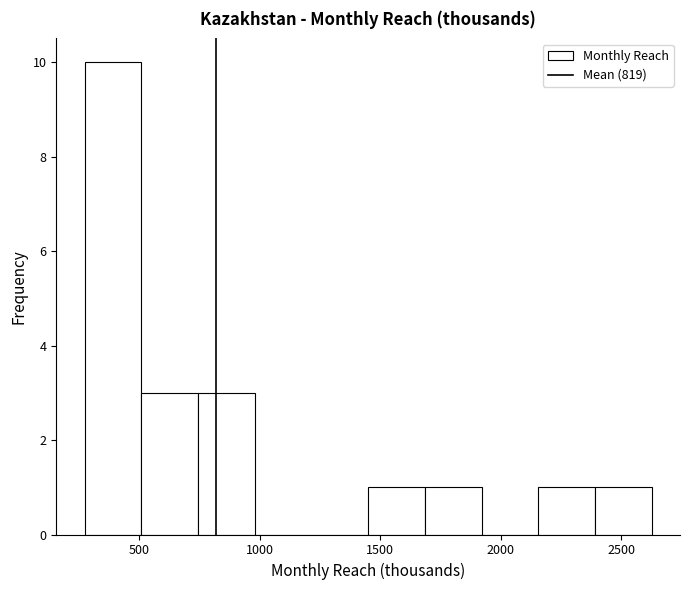

Reading left to right, transcribe this chart: for each bar, give the range it covers on the x-axis and its height. Neither the bar edges nor the heights are printed on the chart, so give them approximately, as read against the axes.

250 to 500: 10
500 to 750: 3
750 to 1000: 3
1000 to 1200: 0
1200 to 1450: 0
1450 to 1700: 1
1700 to 1900: 1
1900 to 2150: 0
2150 to 2400: 1
2400 to 2650: 1